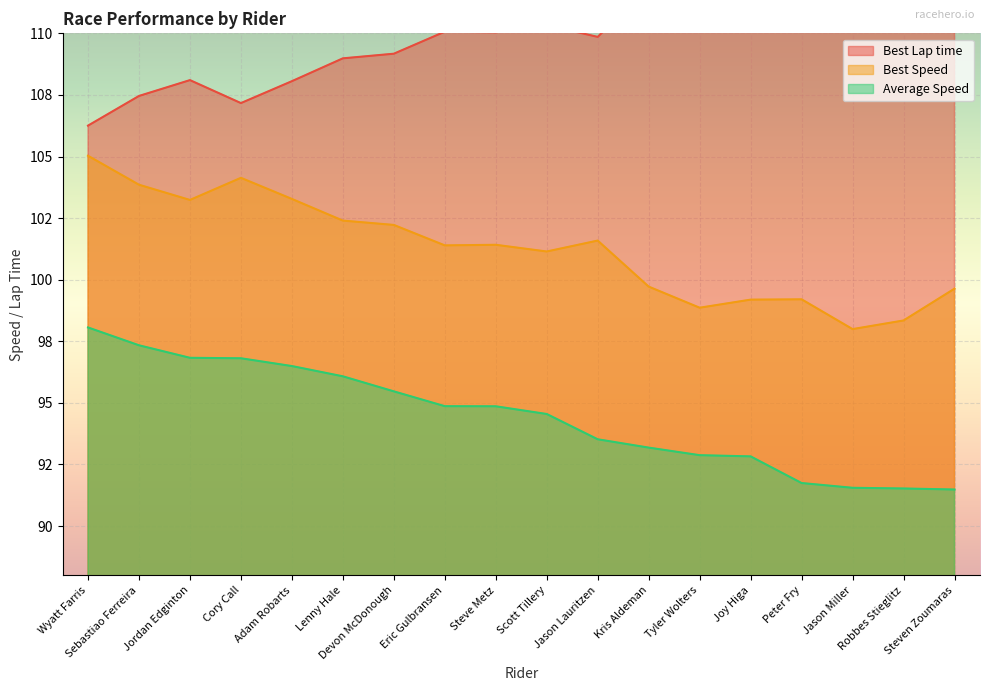

How many distinct data groups are displayed?

3